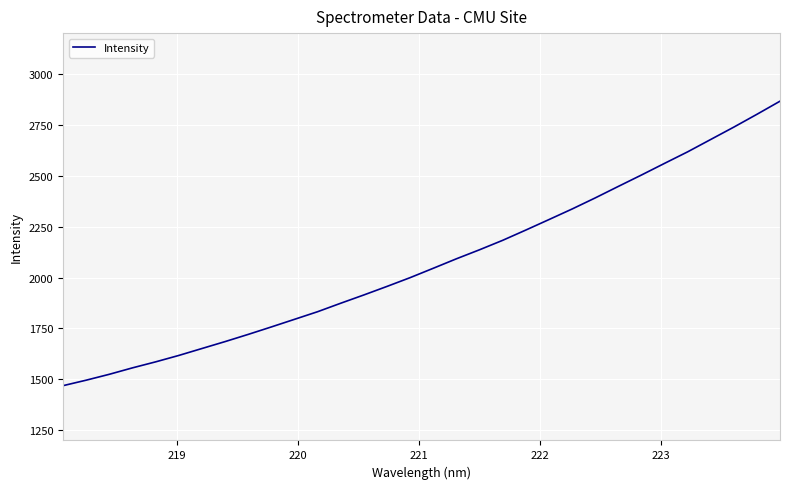

What is the greatest value displayed?

2865.7